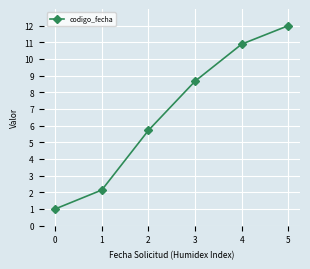

What is the sum of the values at 0 and 5?

13.0